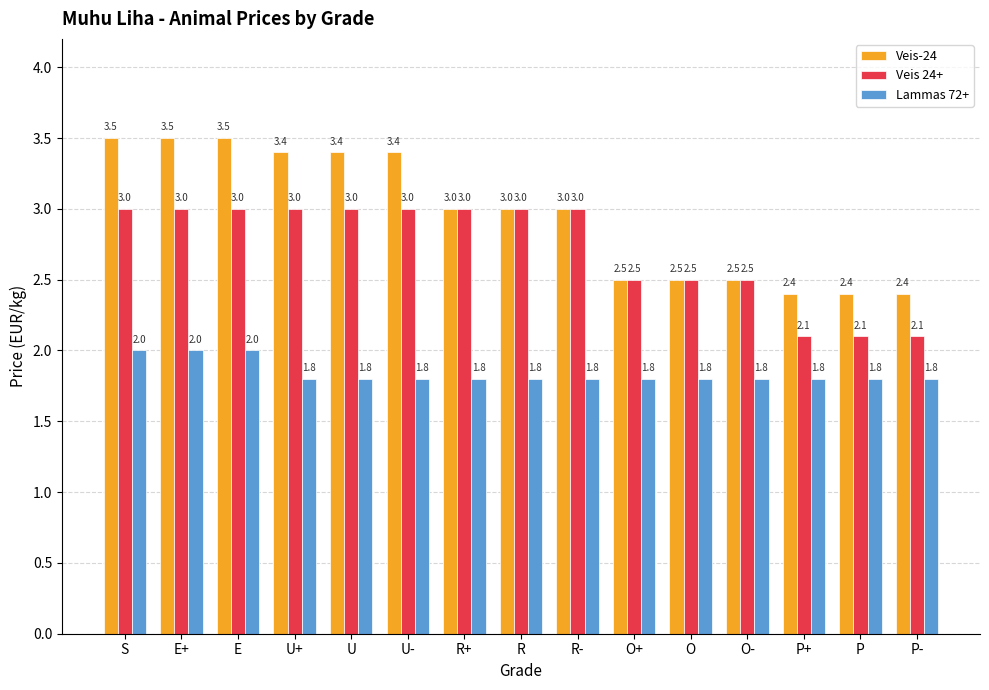

Is it true that Veis 24+ equals 1.5 at O-?

False